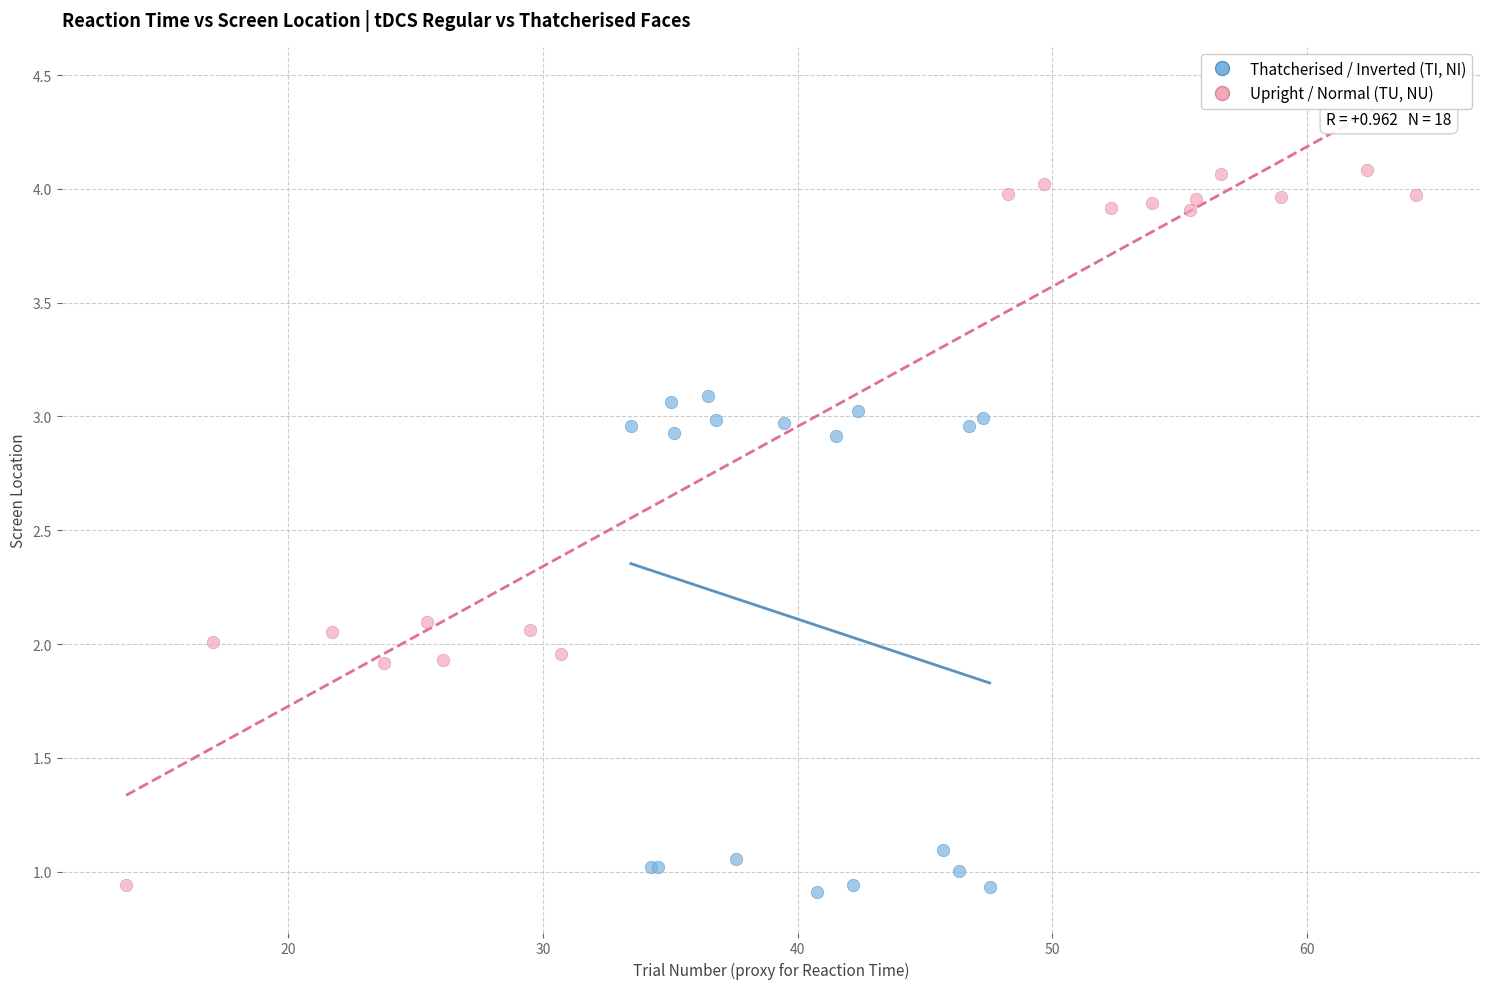

Which series contains the highest Y value?

Upright / Normal (TU, NU)